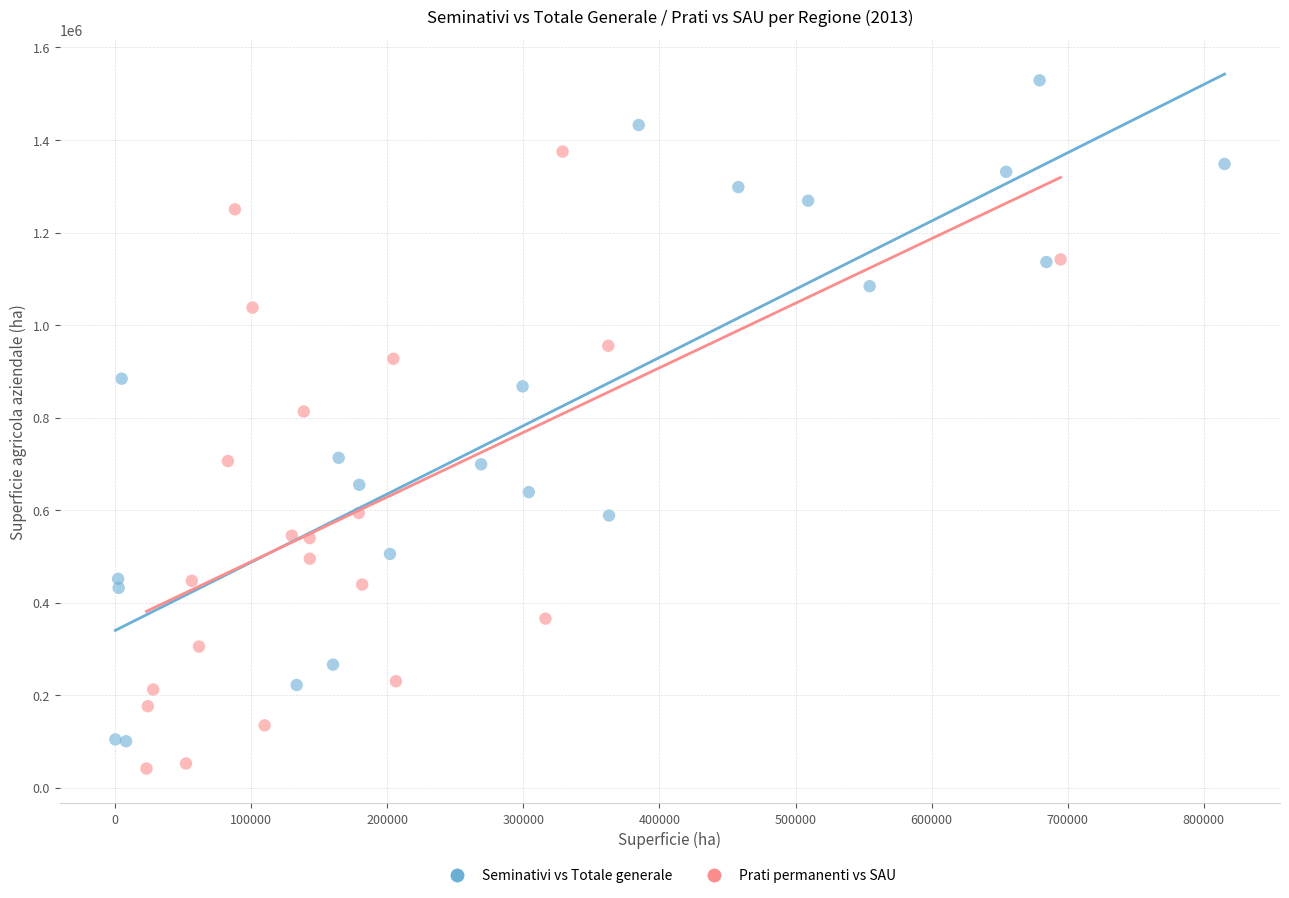

Which series has the largest Y range (max minus min)?

Seminativi vs Totale generale